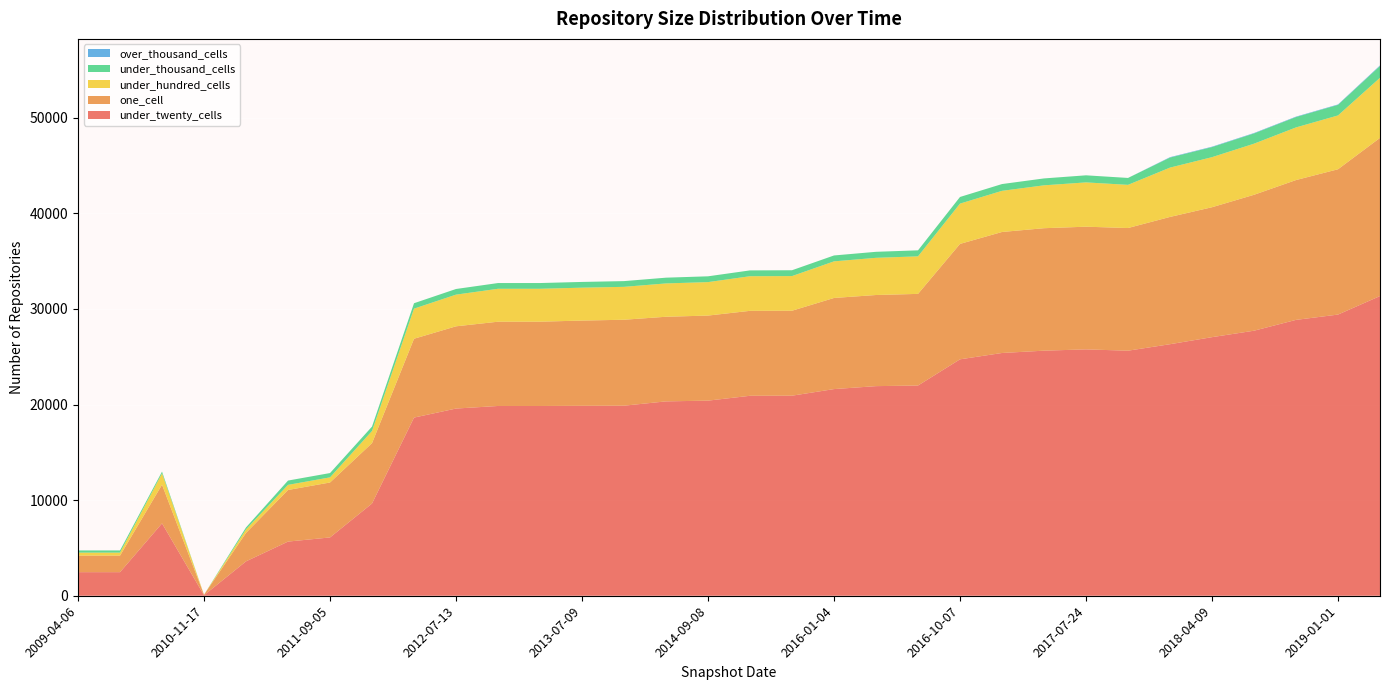

Reading left to right, extract all data points from this chart.

under_twenty_cells: 2009-04-06=2467	2009-09-25=2467	2010-04-01=7571	2010-11-17=54	2011-02-21=3598	2011-06-10=5666	2011-09-05=6099	2012-01-18=9647	2012-03-26=18635	2012-07-13=19580	2012-10-31=19849	2013-02-20=19848	2013-07-09=19867	2013-12-20=19879	2014-03-28=20330	2014-09-08=20408	2015-01-19=20915	2015-07-03=20925	2016-01-04=21616	2016-04-05=21925	2016-07-04=21989	2016-10-07=24729	2016-12-27=25392	2017-04-12=25634	2017-07-24=25770	2017-10-12=25631	2017-12-22=26310	2018-04-09=27047	2018-07-11=27722	2018-09-28=28854	2019-01-01=29409	2019-04-06=31346
one_cell: 2009-04-06=1731	2009-09-25=1731	2010-04-01=4044	2010-11-17=53	2011-02-21=2976	2011-06-10=5396	2011-09-05=5747	2012-01-18=6317	2012-03-26=8246	2012-07-13=8601	2012-10-31=8814	2013-02-20=8818	2013-07-09=8915	2013-12-20=8990	2014-03-28=8851	2014-09-08=8897	2015-01-19=8885	2015-07-03=8887	2016-01-04=9530	2016-04-05=9531	2016-07-04=9584	2016-10-07=12072	2016-12-27=12656	2017-04-12=12809	2017-07-24=12830	2017-10-12=12831	2017-12-22=13312	2018-04-09=13589	2018-07-11=14216	2018-09-28=14625	2019-01-01=15199	2019-04-06=16545
under_hundred_cells: 2009-04-06=314	2009-09-25=314	2010-04-01=1189	2010-11-17=0	2011-02-21=368	2011-06-10=535	2011-09-05=536	2012-01-18=1270	2012-03-26=3147	2012-07-13=3314	2012-10-31=3444	2013-02-20=3442	2013-07-09=3441	2013-12-20=3441	2014-03-28=3486	2014-09-08=3500	2015-01-19=3620	2015-07-03=3623	2016-01-04=3830	2016-04-05=3889	2016-07-04=3926	2016-10-07=4214	2016-12-27=4304	2017-04-12=4485	2017-07-24=4634	2017-10-12=4516	2017-12-22=5160	2018-04-09=5238	2018-07-11=5345	2018-09-28=5506	2019-01-01=5630	2019-04-06=6286
under_thousand_cells: 2009-04-06=227	2009-09-25=227	2010-04-01=182	2010-11-17=0	2011-02-21=205	2011-06-10=451	2011-09-05=451	2012-01-18=460	2012-03-26=568	2012-07-13=590	2012-10-31=600	2013-02-20=600	2013-07-09=600	2013-12-20=600	2014-03-28=602	2014-09-08=606	2015-01-19=610	2015-07-03=611	2016-01-04=616	2016-04-05=629	2016-07-04=630	2016-10-07=695	2016-12-27=709	2017-04-12=722	2017-07-24=741	2017-10-12=722	2017-12-22=1050	2018-04-09=1054	2018-07-11=1074	2018-09-28=1087	2019-01-01=1108	2019-04-06=1233
over_thousand_cells: 2009-04-06=0	2009-09-25=0	2010-04-01=0	2010-11-17=0	2011-02-21=0	2011-06-10=0	2011-09-05=0	2012-01-18=0	2012-03-26=0	2012-07-13=0	2012-10-31=0	2013-02-20=0	2013-07-09=0	2013-12-20=0	2014-03-28=0	2014-09-08=0	2015-01-19=0	2015-07-03=0	2016-01-04=0	2016-04-05=0	2016-07-04=0	2016-10-07=0	2016-12-27=0	2017-04-12=0	2017-07-24=0	2017-10-12=0	2017-12-22=42	2018-04-09=42	2018-07-11=42	2018-09-28=42	2019-01-01=42	2019-04-06=61